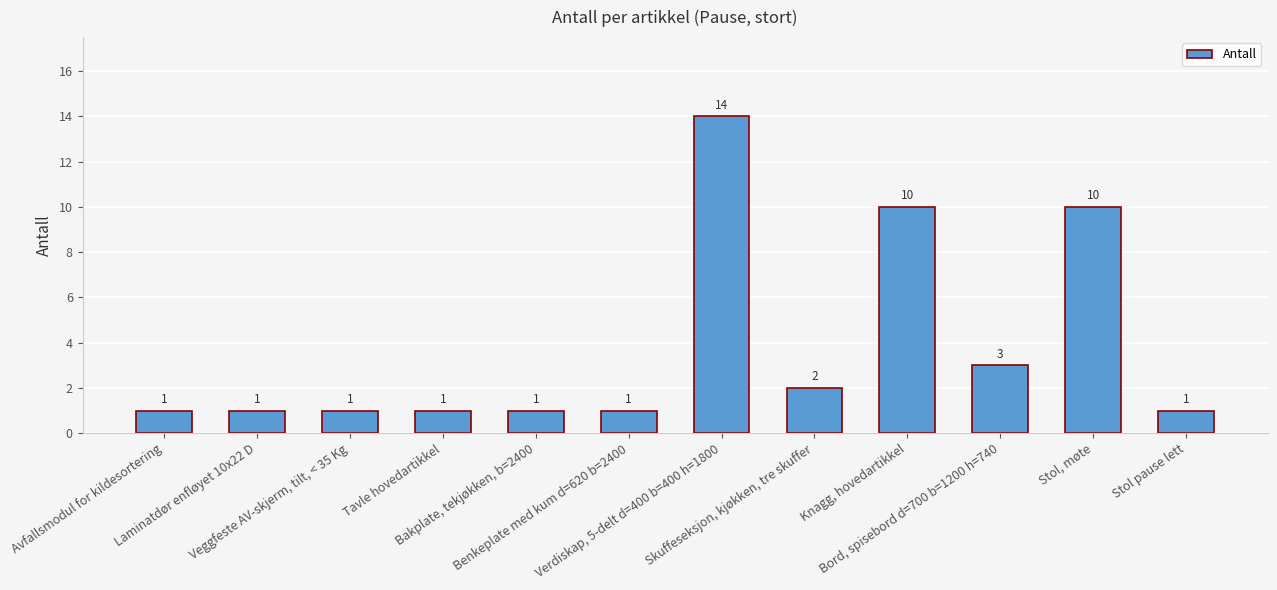

The chart shows a value of 1 at Bakplate, tekjøkken, b=2400. True or false?

True